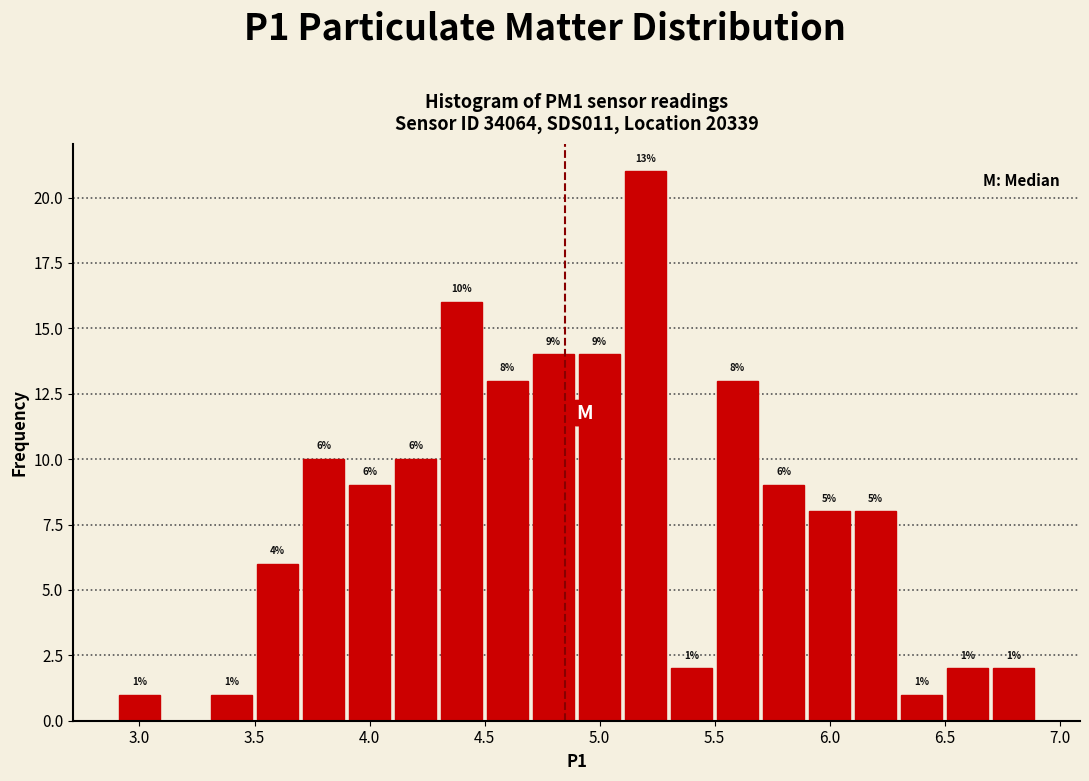

Which range on the x-axis has the tallest bar?

5.1 to 5.3